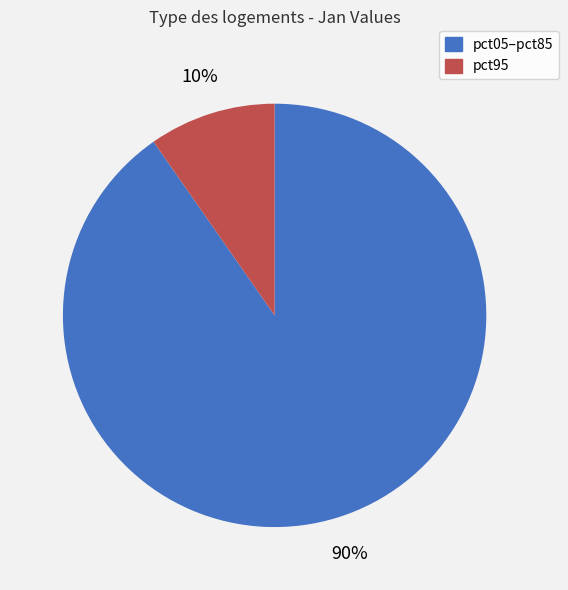

Count the number of slices in the pie.

2